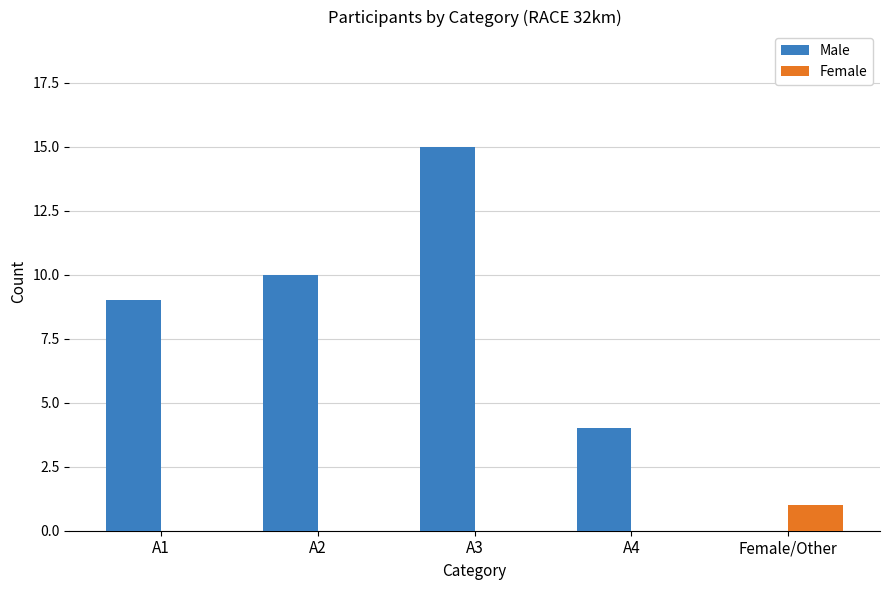

Reading left to right, extract all data points from this chart.

Male: 9	10	15	4	0
Female: 0	0	0	0	1